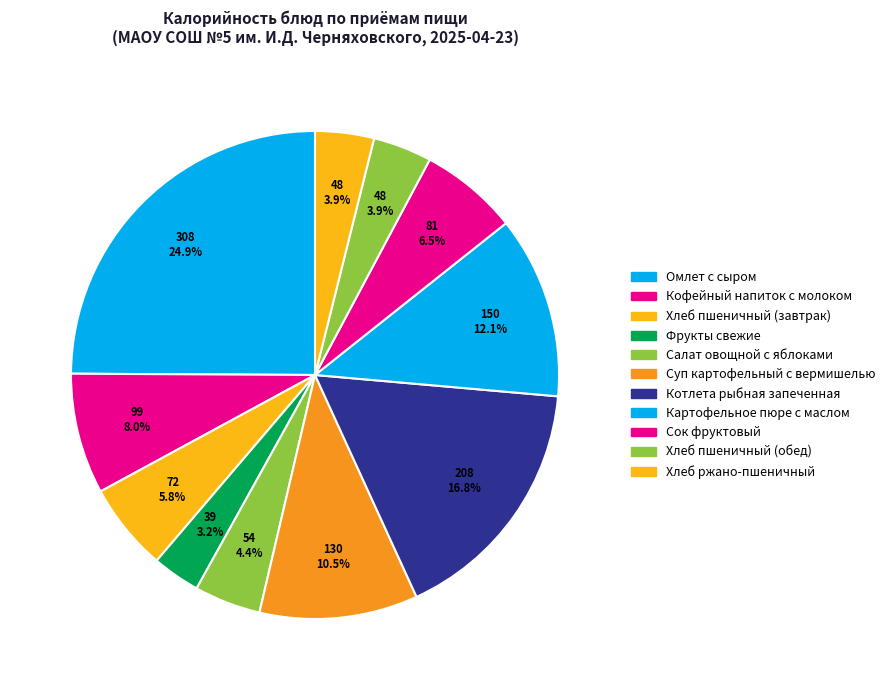

Which slice is the largest?

Омлет с сыром